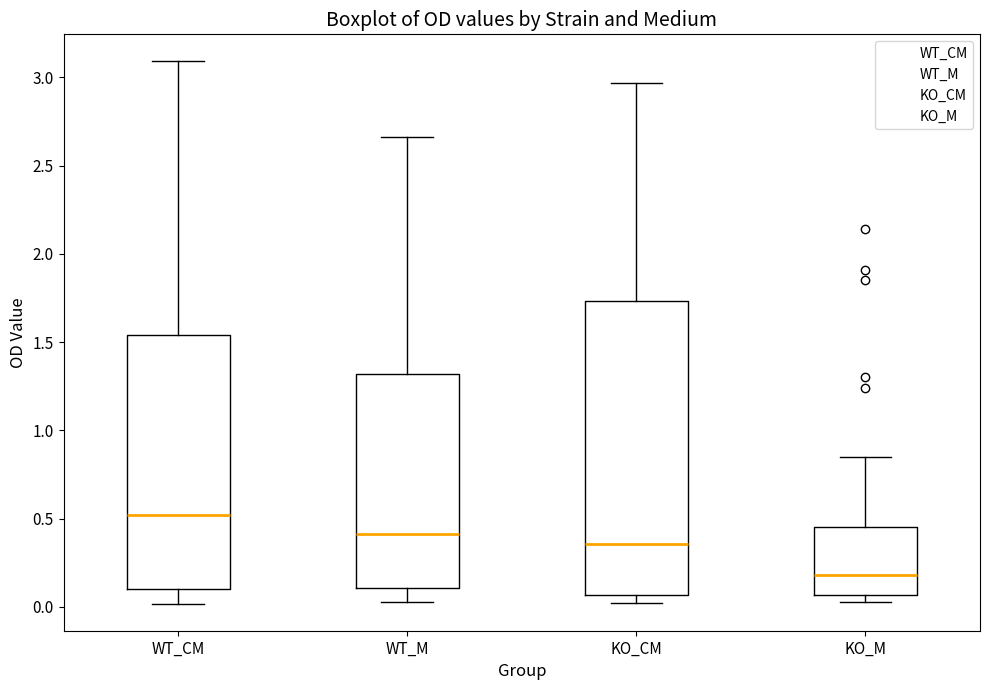

Where does the upper whisker of the box for WT_M end on the y-axis? The values are not printed on the chart, so give them approximately, as read against the axis.

2.65